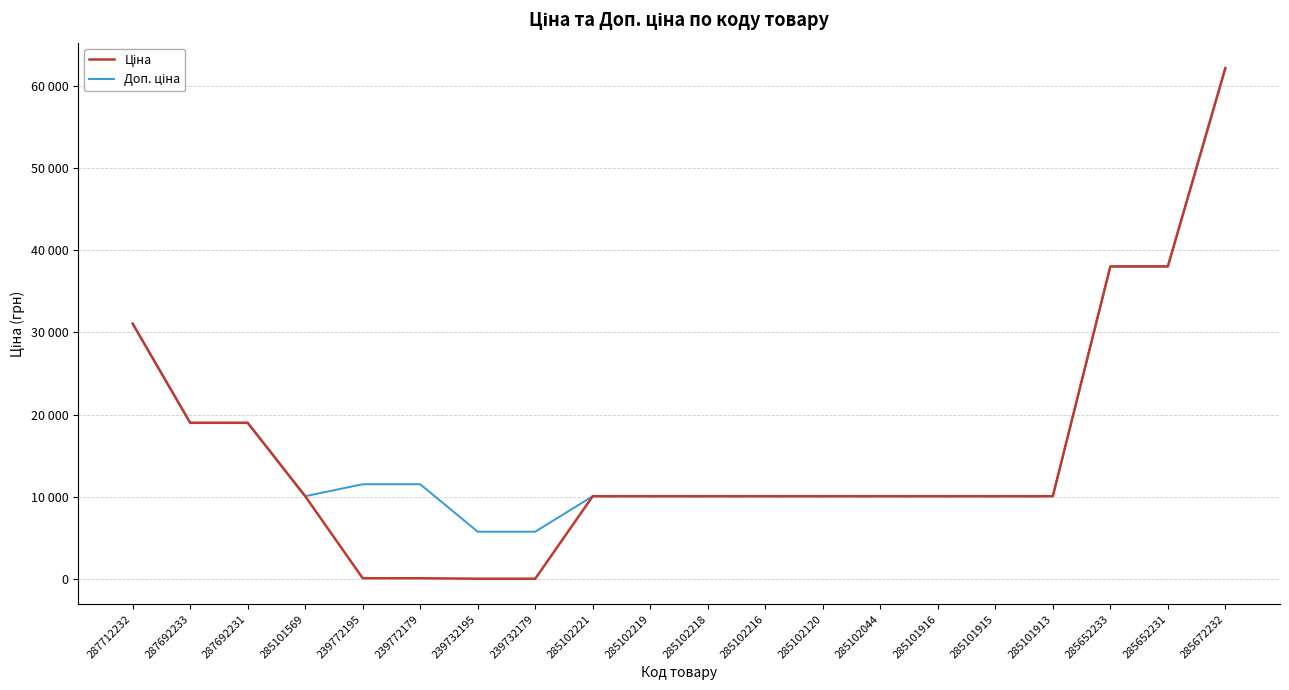

Between 287712232 and 239772195, which series saw the biggest shift?

Ціна